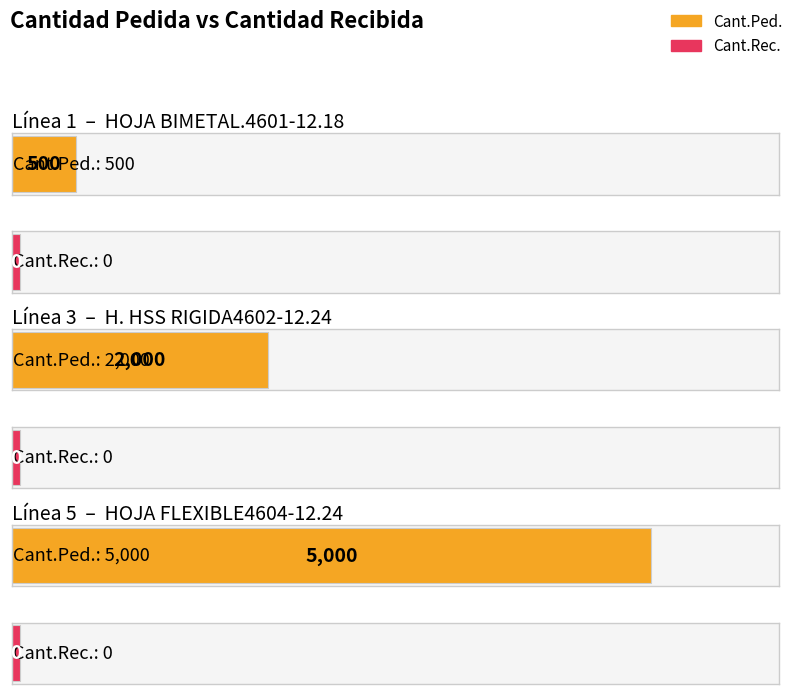

At how many categories does at least one series exceed 3187?

1